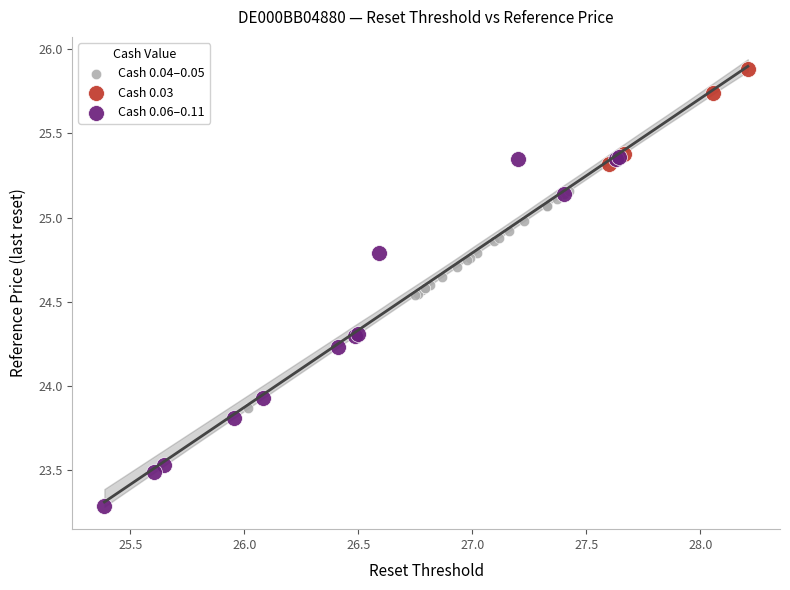

Which series reaches the maximum Y coordinate?

Cash 0.03